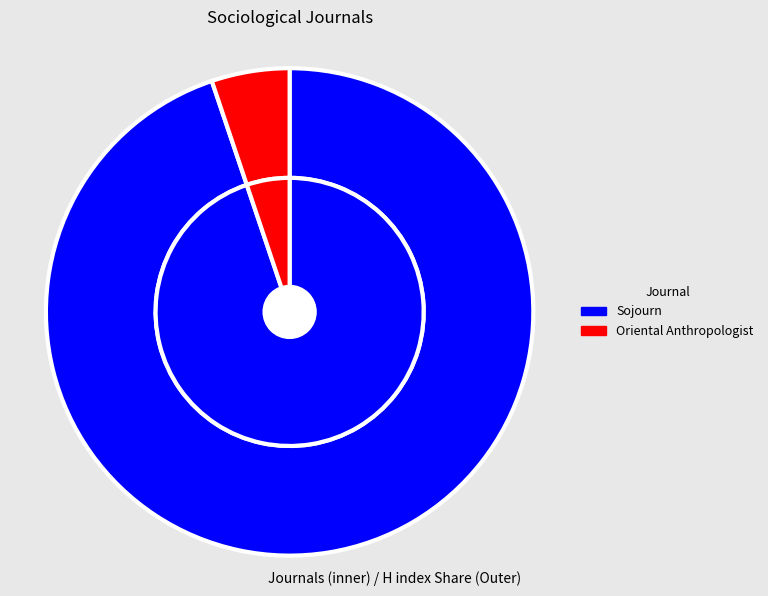

Which category has the biggest portion of the pie?

Sojourn